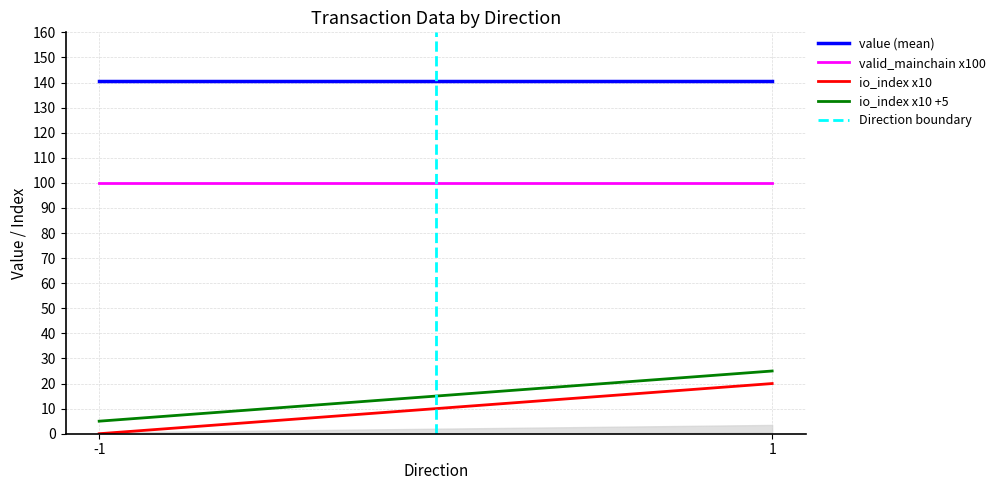

What is the maximum value shown in the chart?

3.5